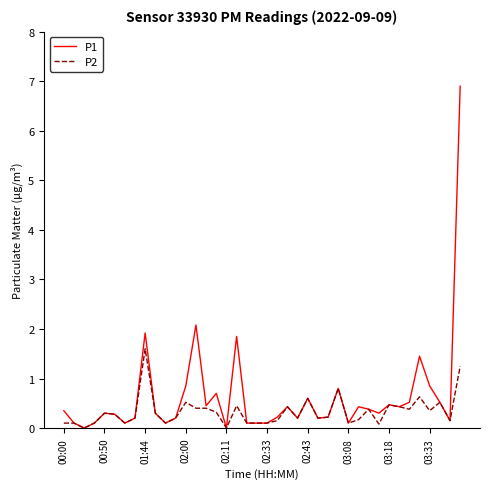

In P1, how many points are higher than both neighbors (excluding endpoints)?

11